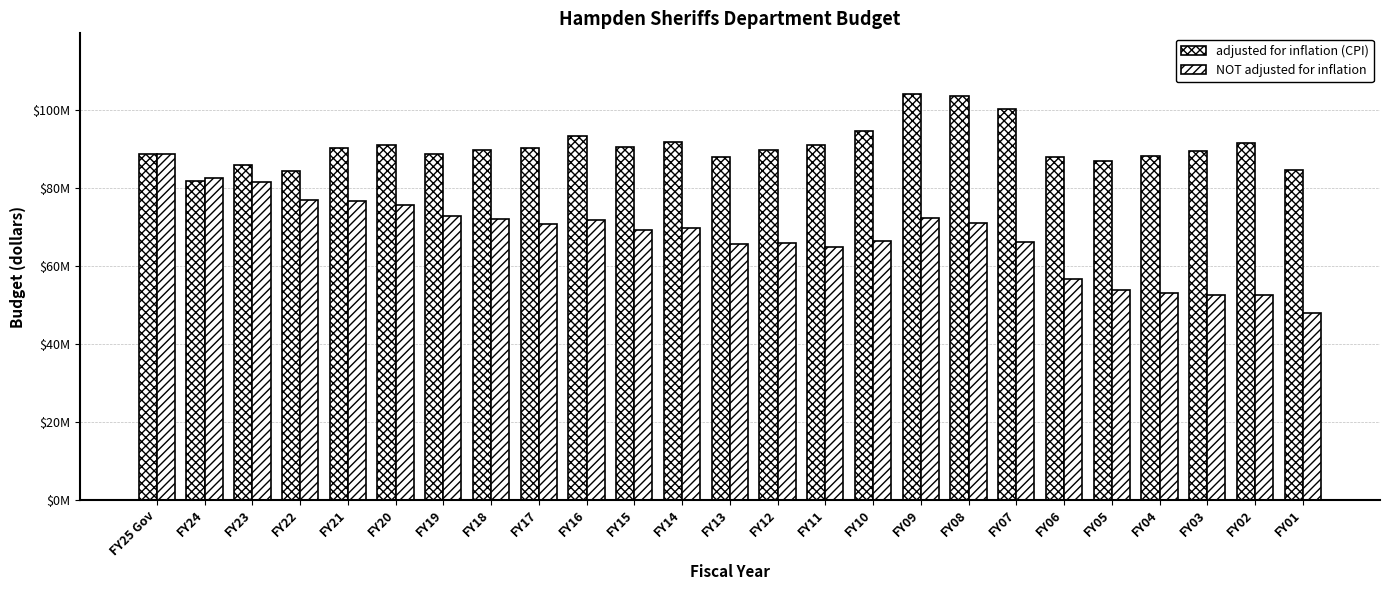

Does the chart contain stacked bars?

No